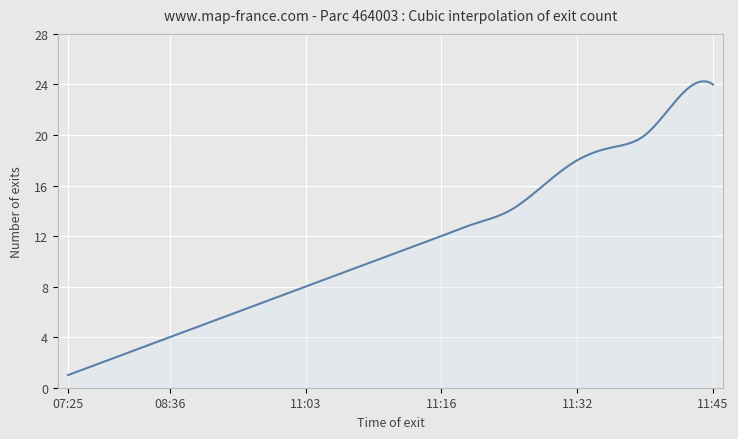

What is the difference between the maximum and minimum values?

23.2